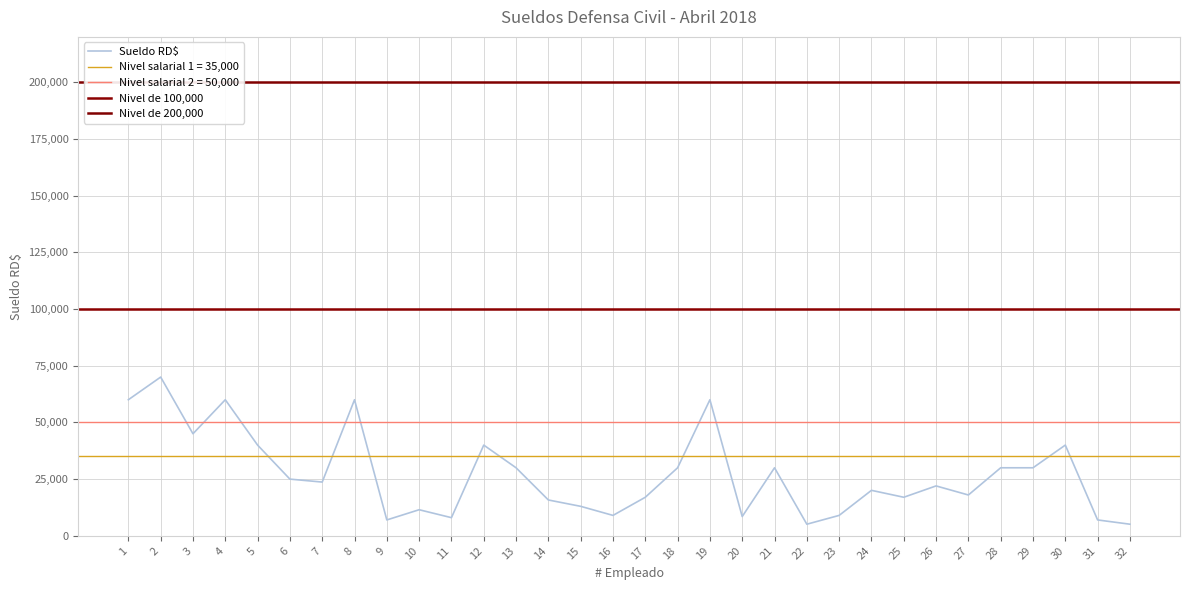

Reading right to left, what are all the values shown in this chart?

5117.5	7000.0	40000.0	30000.0	30000.0	18000.0	22000.0	17000.0	20050.0	9000.0	5117.5	30000.0	8500.0	60000.0	30000.0	17000.0	9000.0	13000.0	15800.0	30000.0	40000.0	8000.0	11500.0	7000.0	60000.0	23700.0	25000.0	40000.0	60000.0	45000.0	70000.0	60000.0